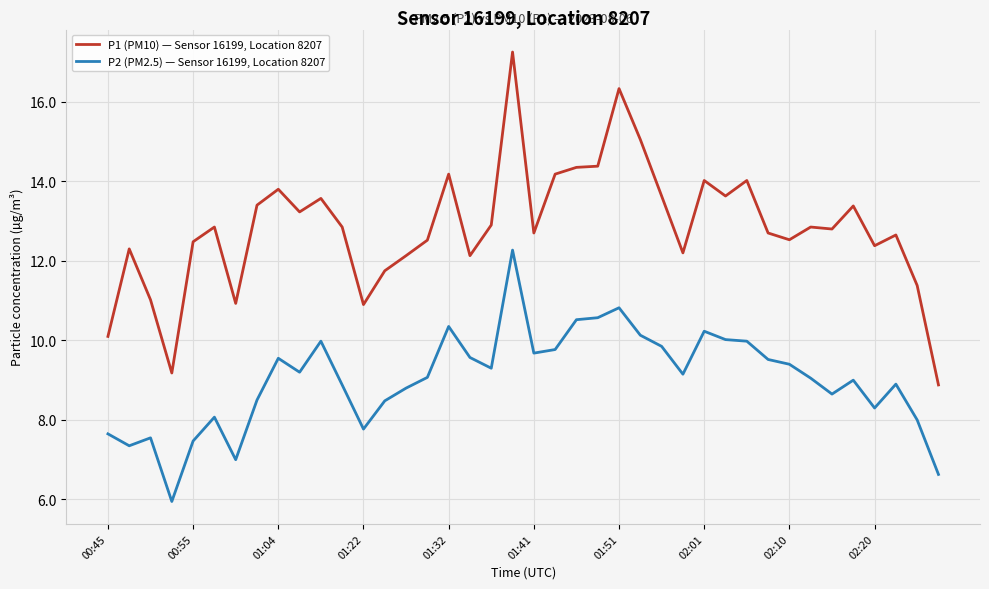

Which series has the largest total across all categories?

P1 (PM10) — Sensor 16199, Location 8207